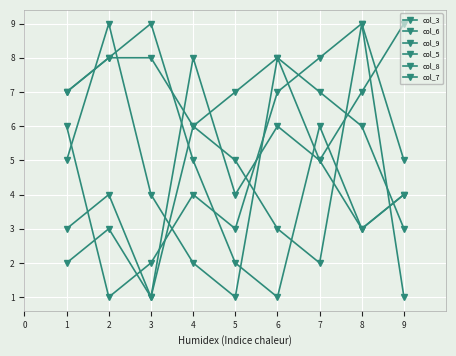

How many intersections are there between col_5 and col_8?

1